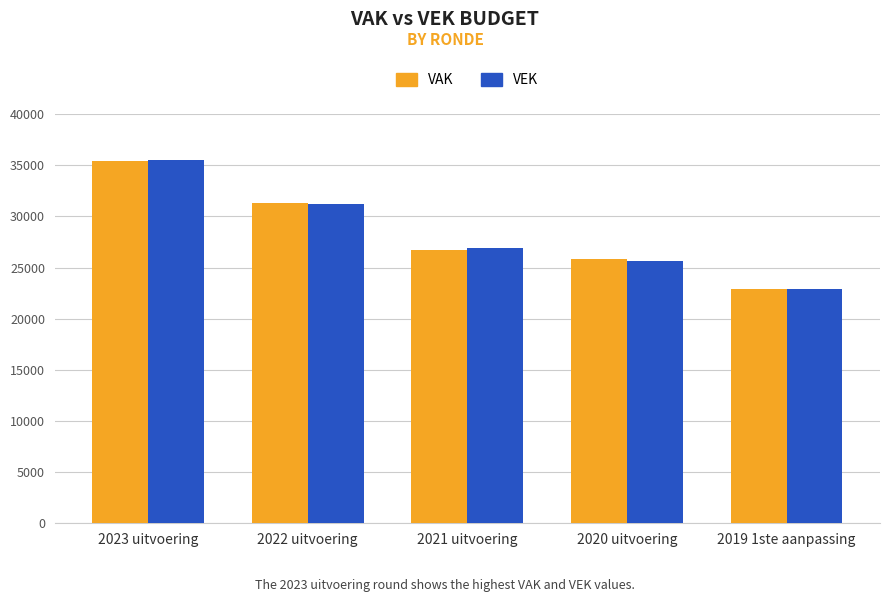

What is the lowest value of the VEK series?

22944